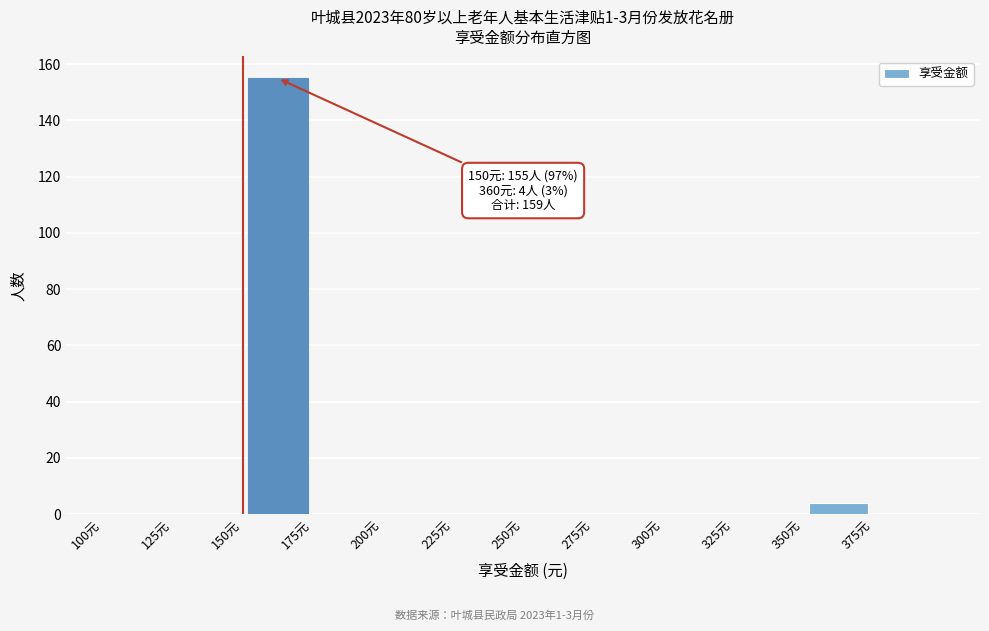

Which range on the x-axis has the tallest bar?

150 to 175